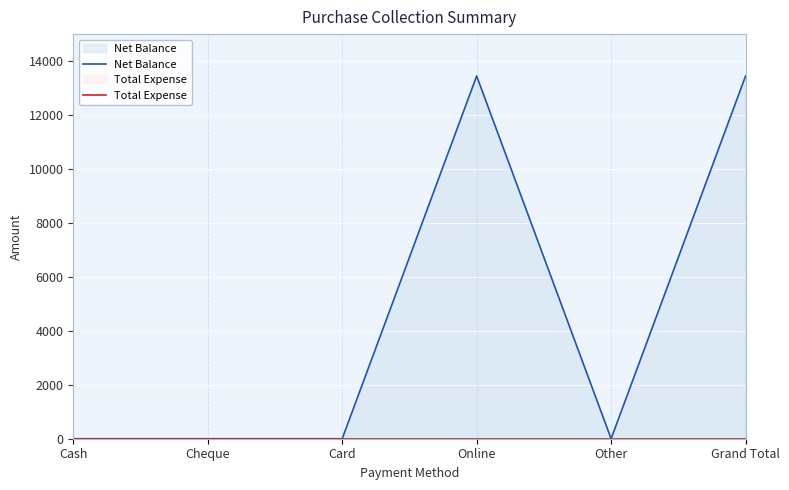

At how many categories does at least one series exceed 9143?

2